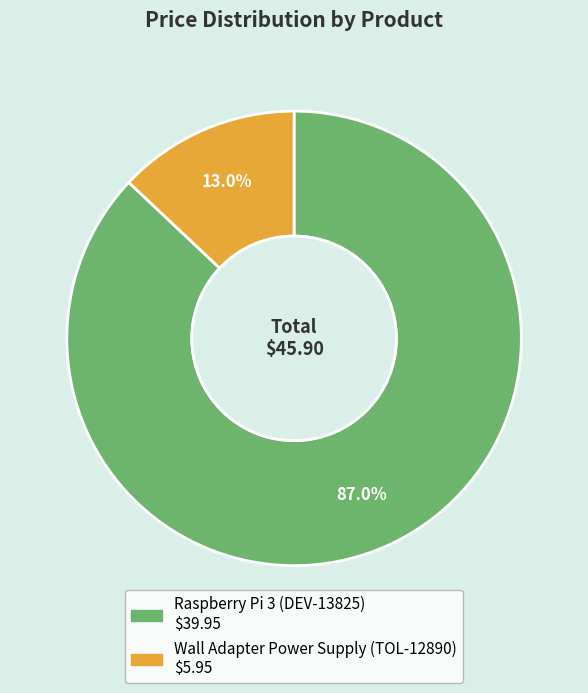

Does any single category account for the majority?

Yes